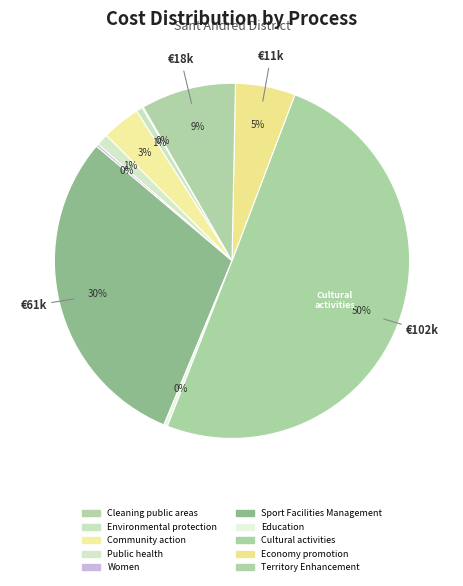

Which category has the smallest portion of the pie?

Cleaning public areas (0202)